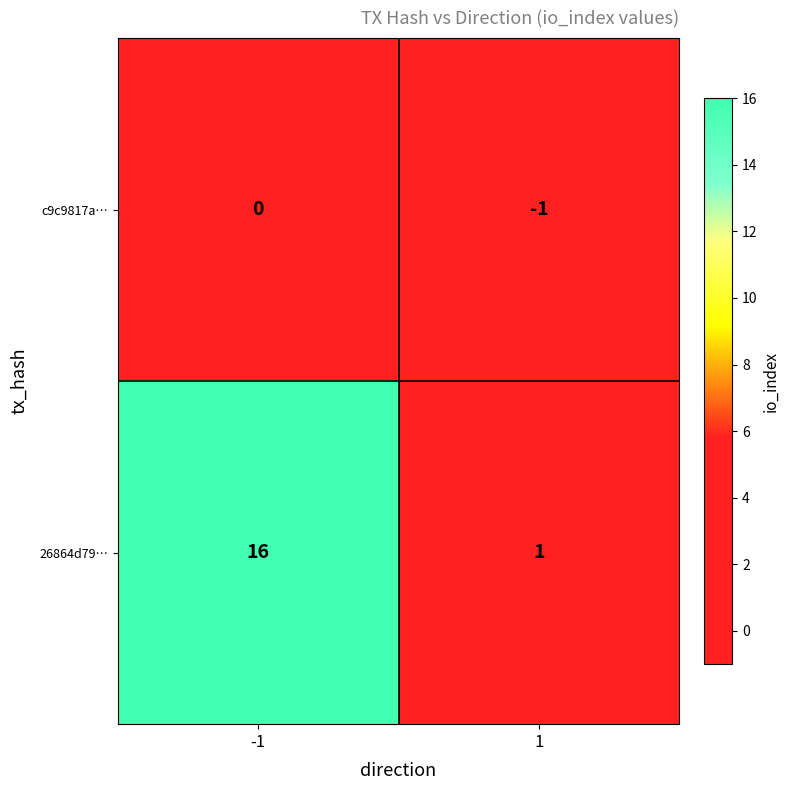

What value does the 26864d79… series have at -1, to the nearest 5?

15